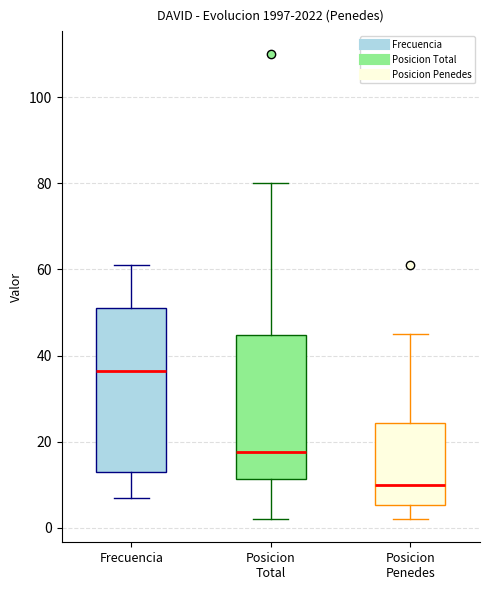

Which box is the tallest, from its lower edge to its upper edge?

Frecuencia